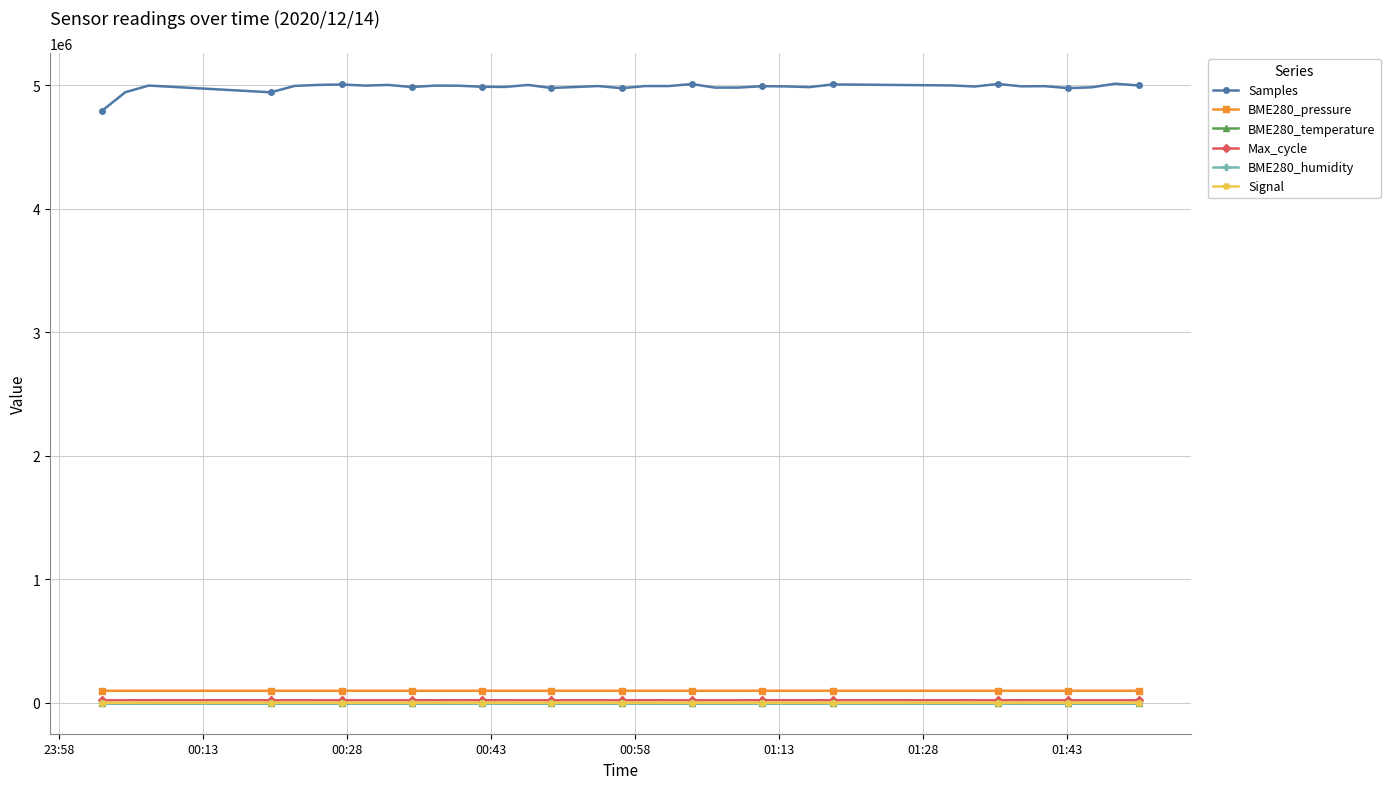

At how many categories does at least one series exceed 958175?

37